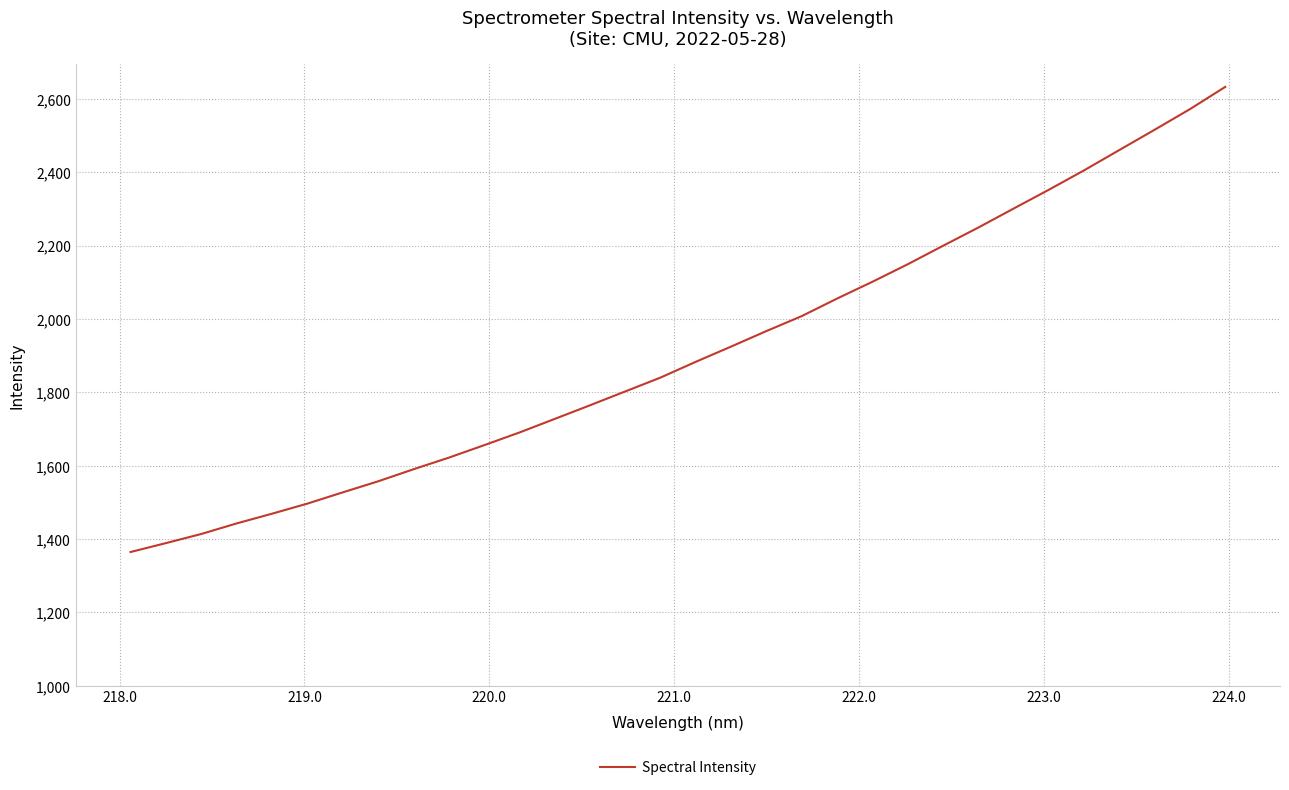

What is the difference between the maximum and minimum values?

1268.3